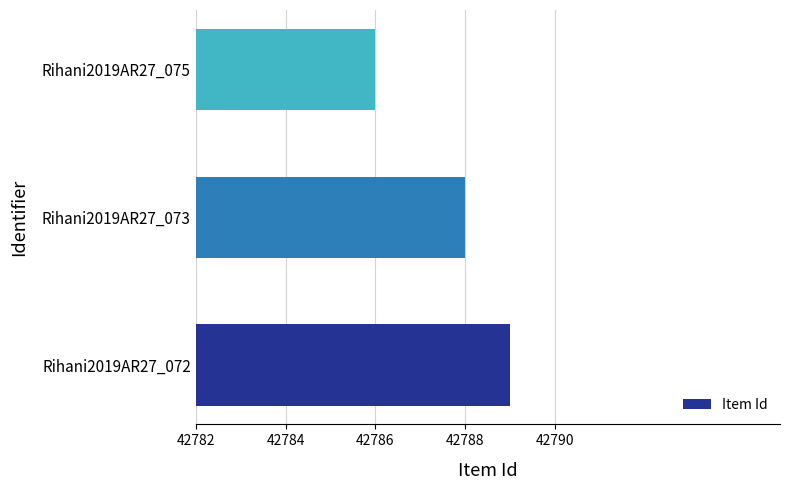

List the labels in order of value, largest first.

Rihani2019AR27_072, Rihani2019AR27_073, Rihani2019AR27_075